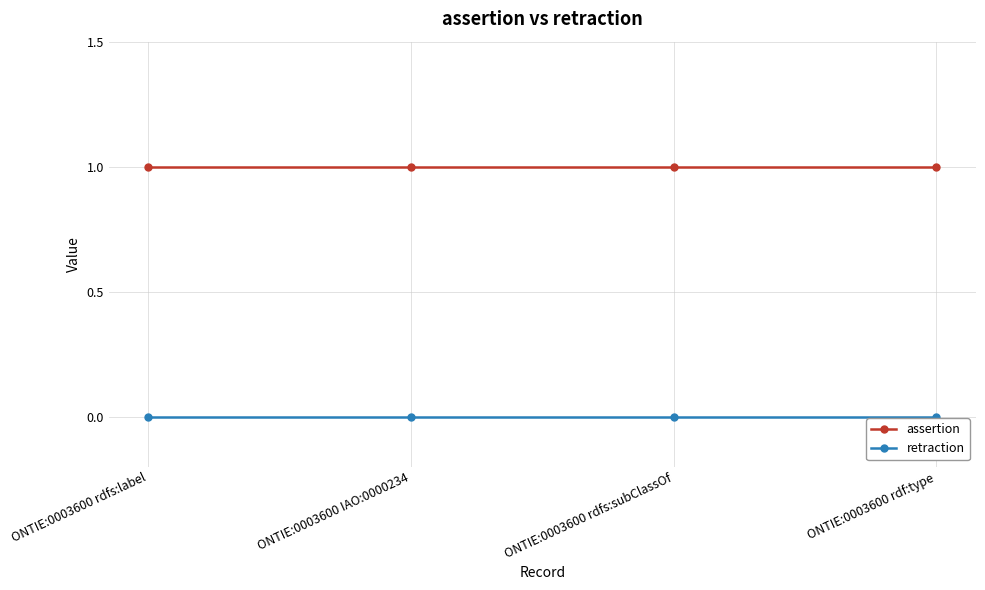

Reading left to right, transcribe all the data shown in this chart.

assertion: ONTIE:0003600 rdfs:label=1	ONTIE:0003600 IAO:0000234=1	ONTIE:0003600 rdfs:subClassOf=1	ONTIE:0003600 rdf:type=1
retraction: ONTIE:0003600 rdfs:label=0	ONTIE:0003600 IAO:0000234=0	ONTIE:0003600 rdfs:subClassOf=0	ONTIE:0003600 rdf:type=0